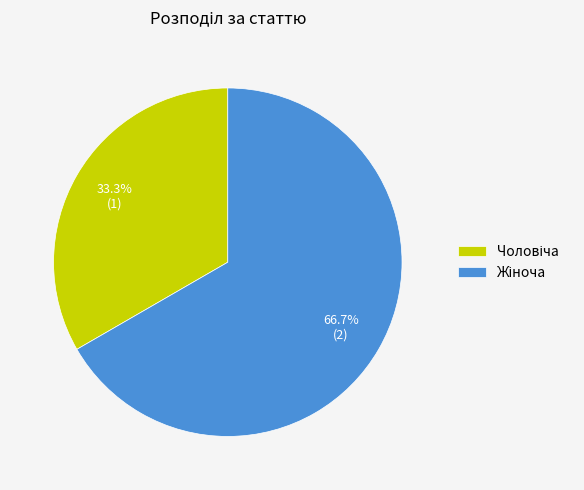

Does any single category account for the majority?

Yes